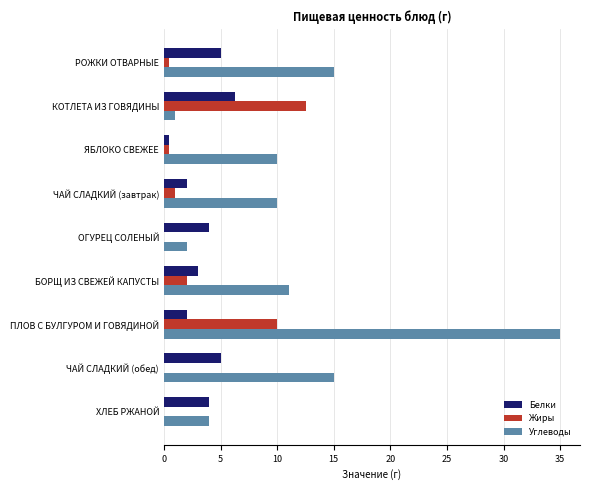

What is the average value of the Жиры series?

2.9